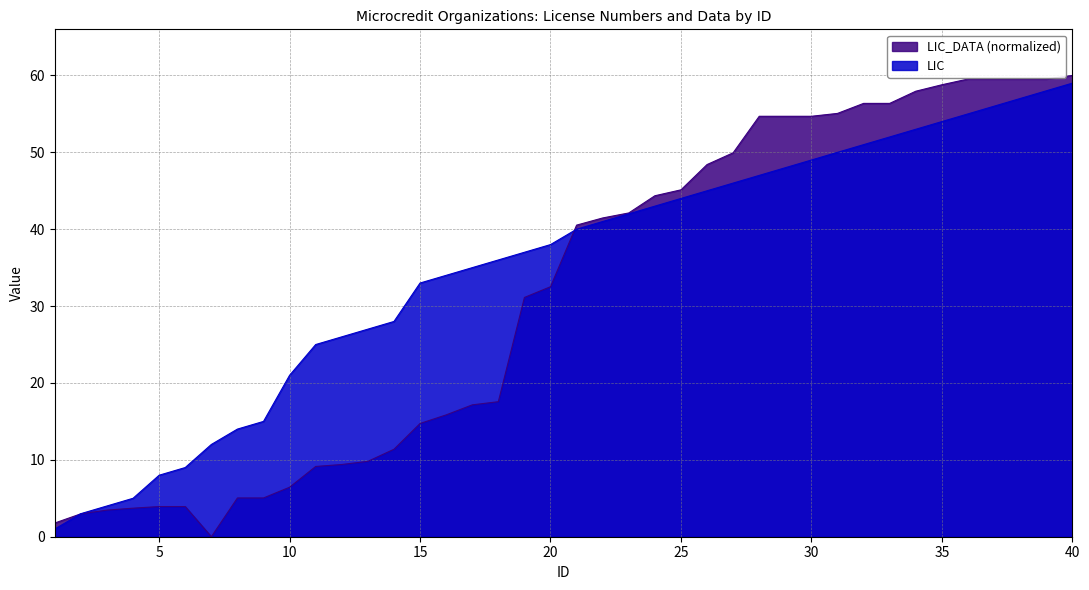

At which category is the sum across all series the highest?

40